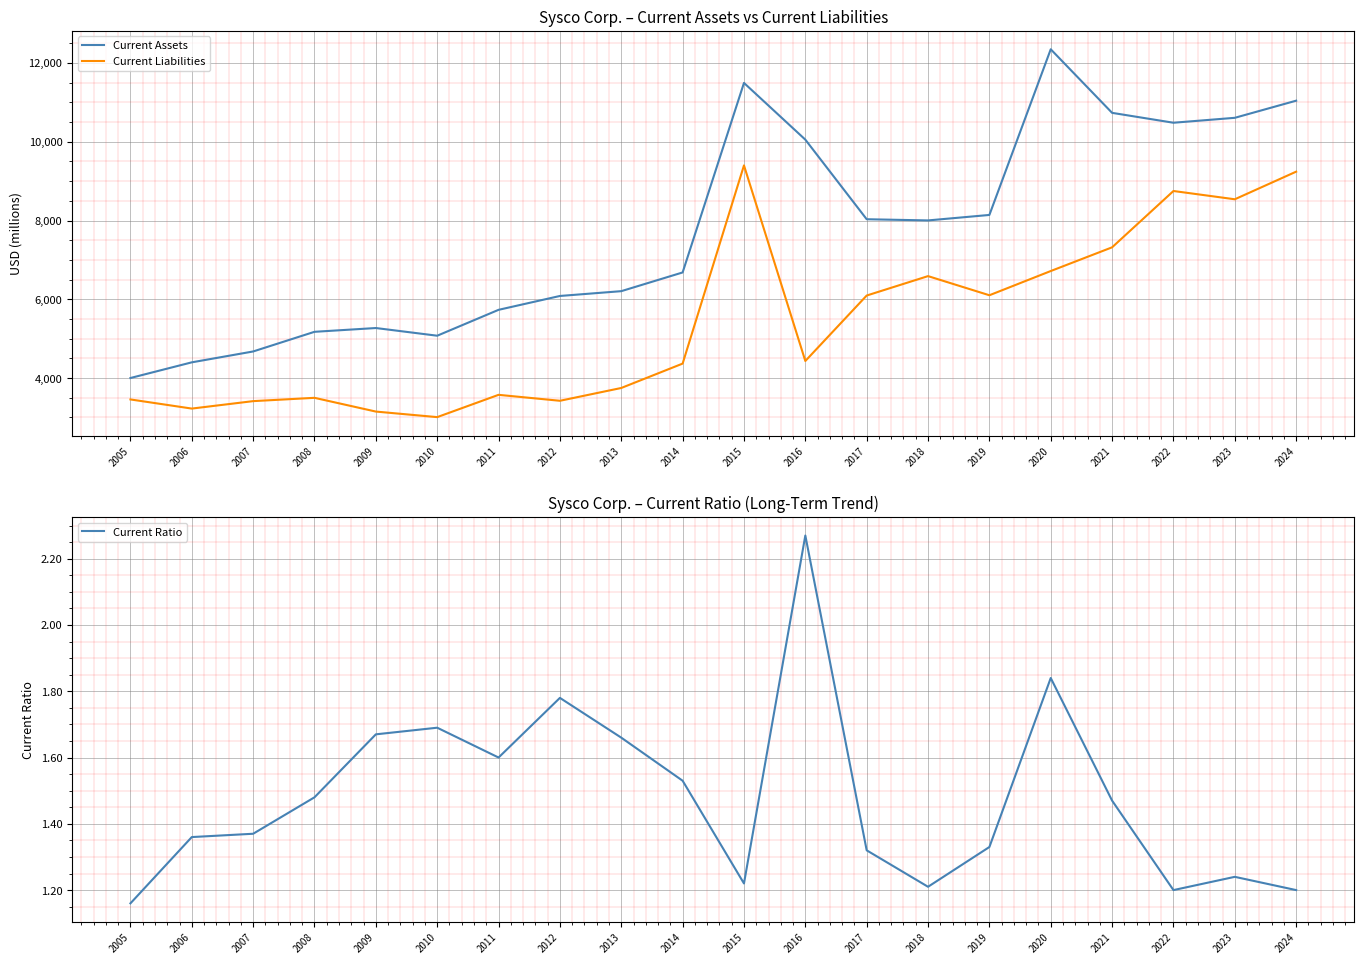

Is the value of Current Assets at 2013 greater than the value of Current Ratio at 2006?

Yes